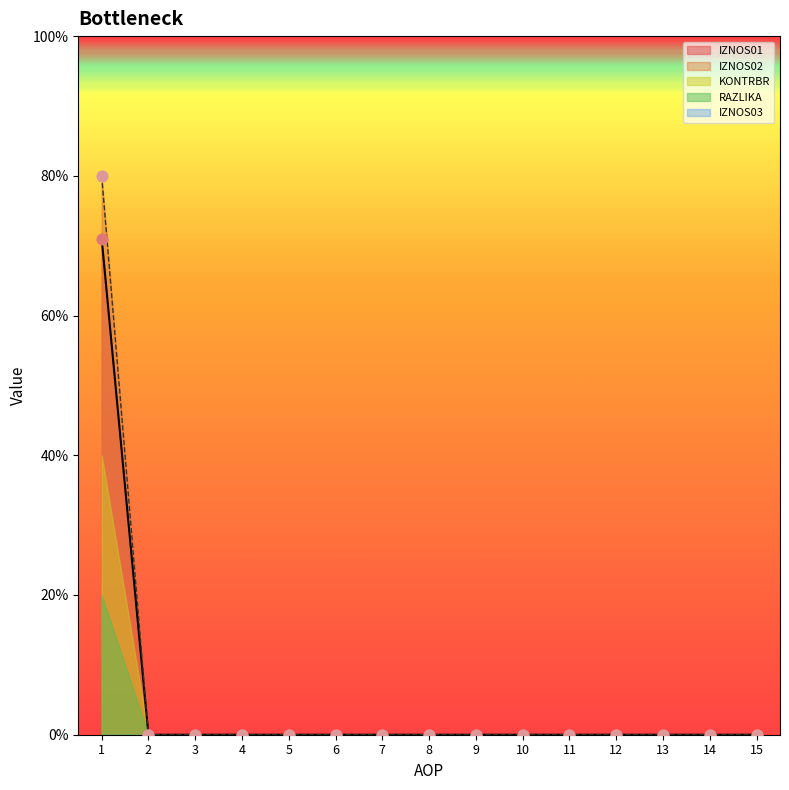

Which series contains the highest Y value?

IZNOS02